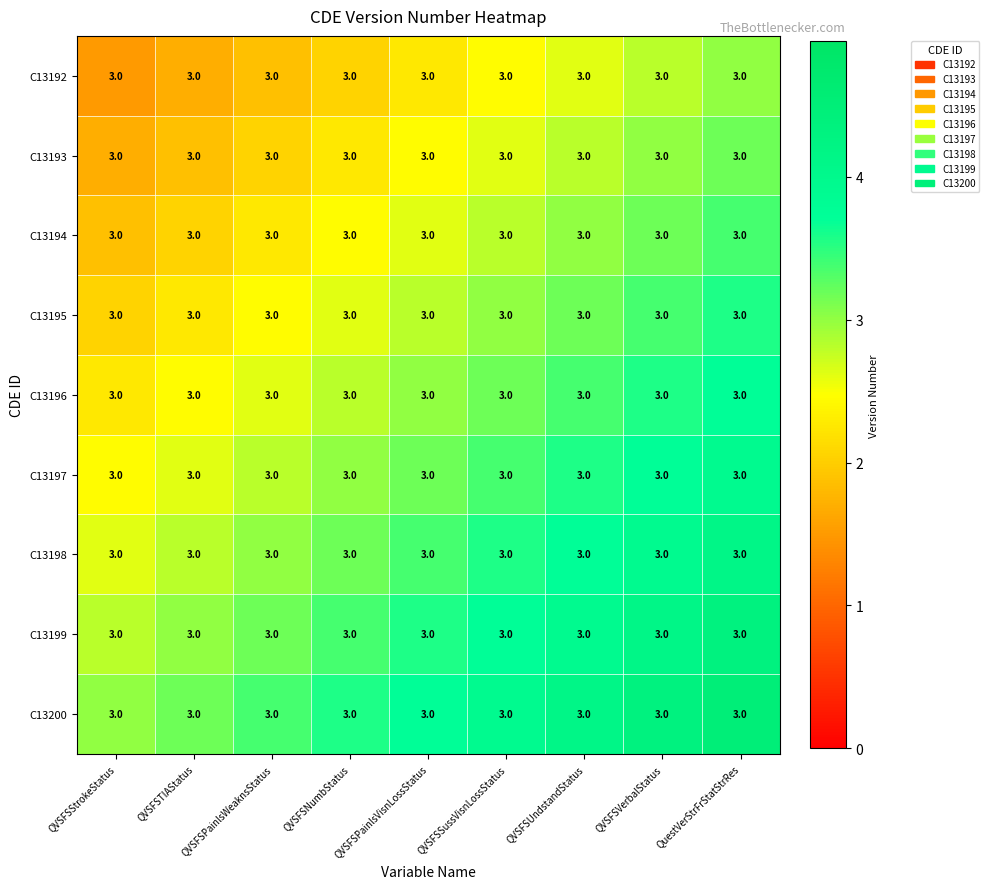

Which series has the widest spread of values?

C13192